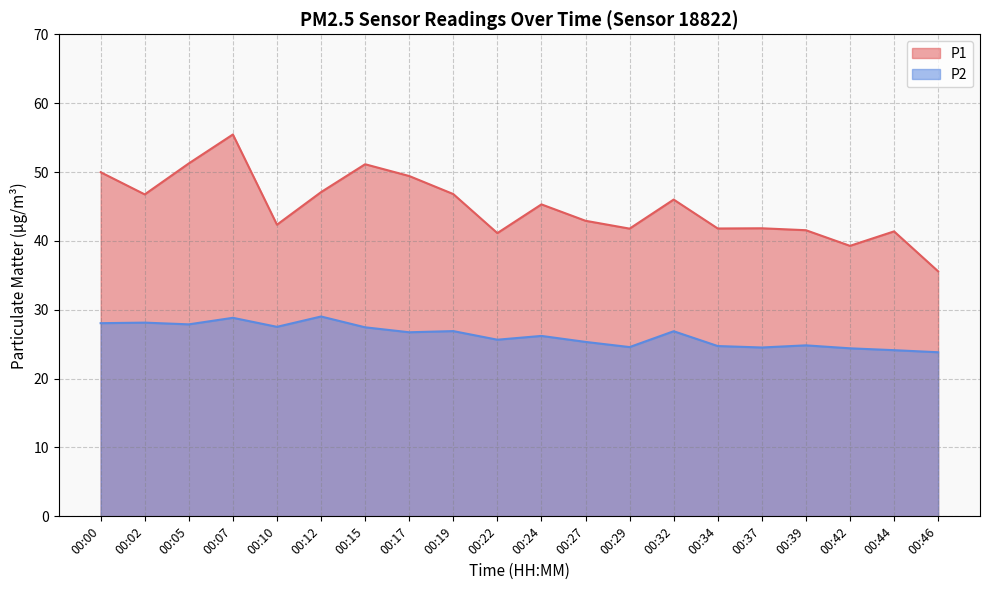

In P2, how many points are lower than both neighbors (excluding endpoints)?

6